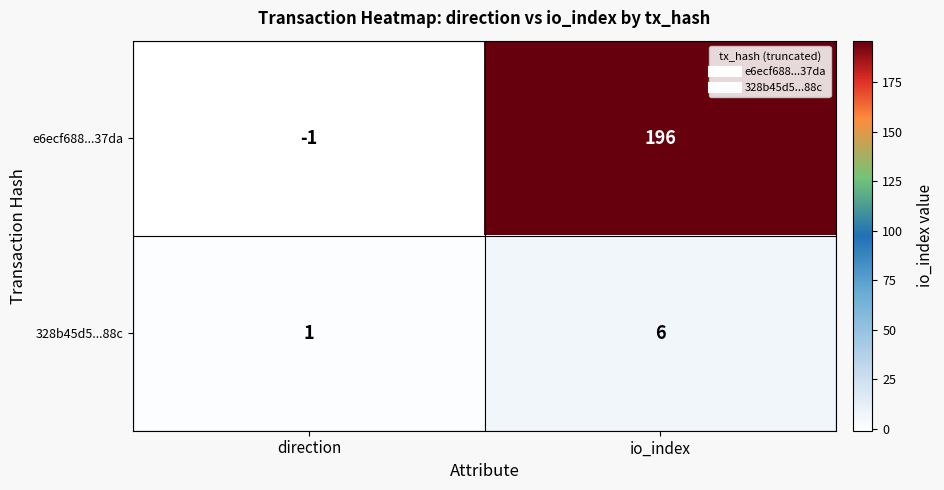

Which series has the largest total across all categories?

e6ecf688...37da